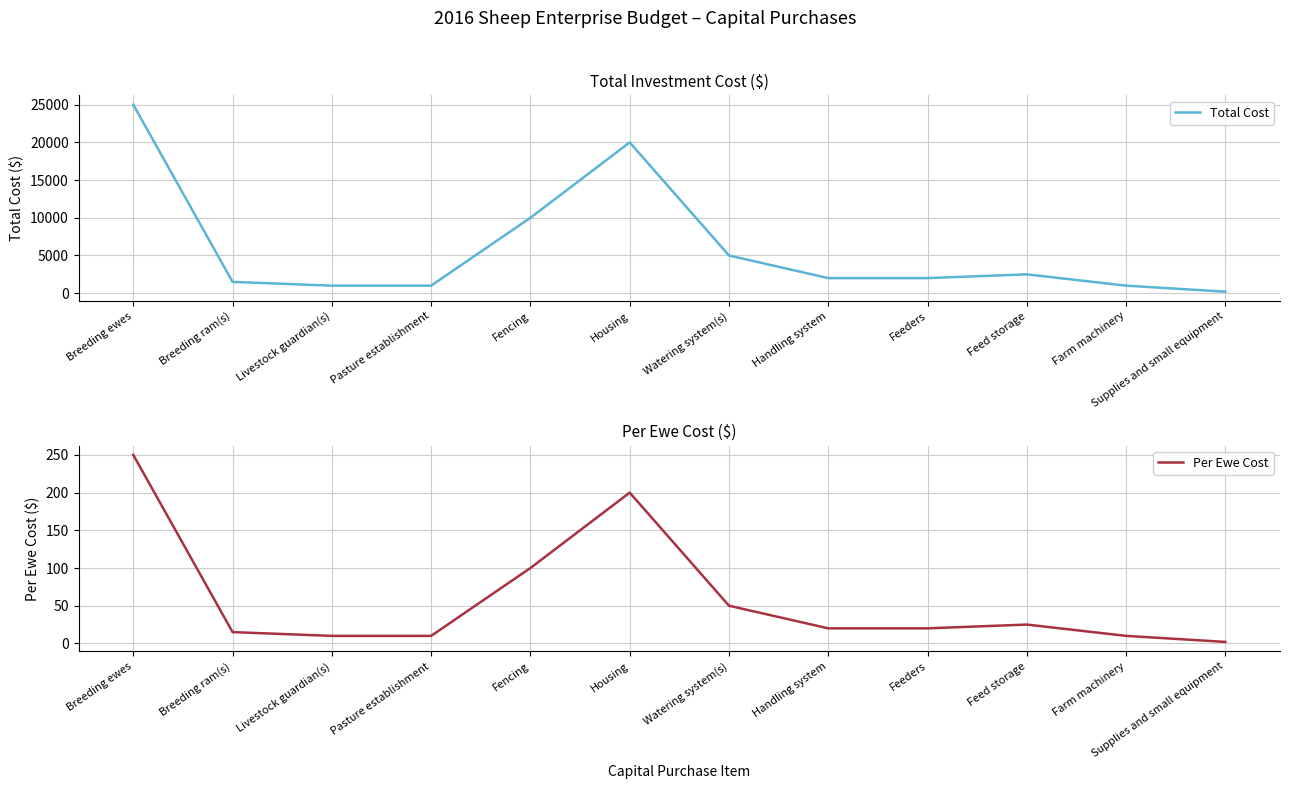

Rank the categories by Per Ewe Cost value from highest to lowest.

Breeding ewes, Housing, Fencing, Watering system(s), Feed storage, Handling system, Feeders, Breeding ram(s), Livestock guardian(s), Pasture establishment, Farm machinery, Supplies and small equipment